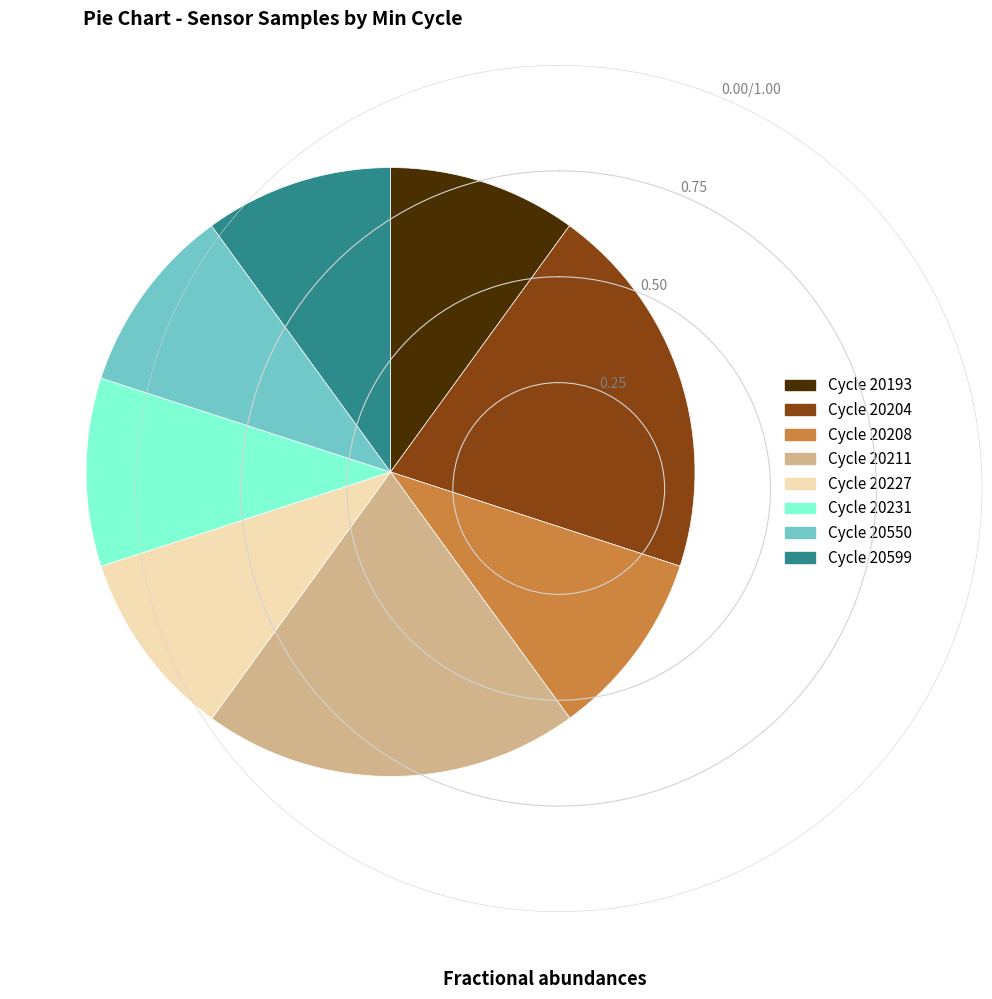

Is there any slice that represents more than half of the pie?

No